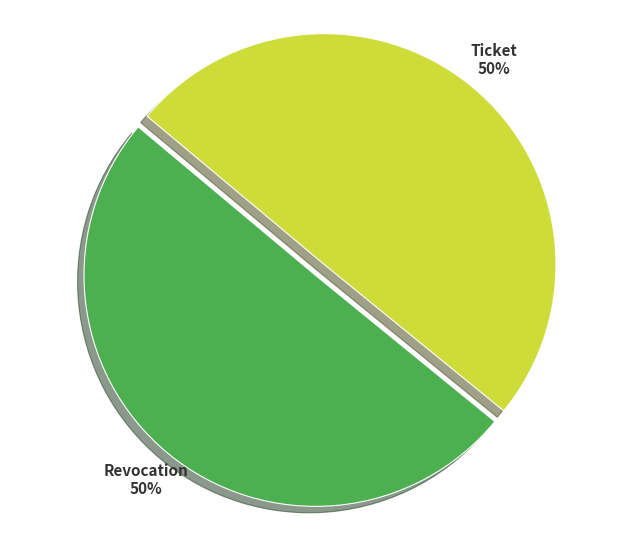

How many segments does this pie chart have?

2